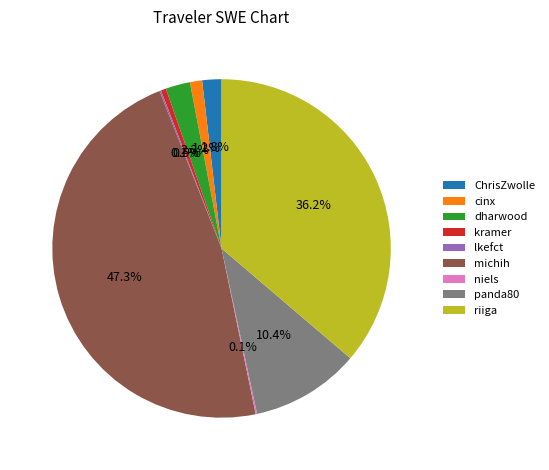

What percentage is NOT represented by kramer?

99.5%